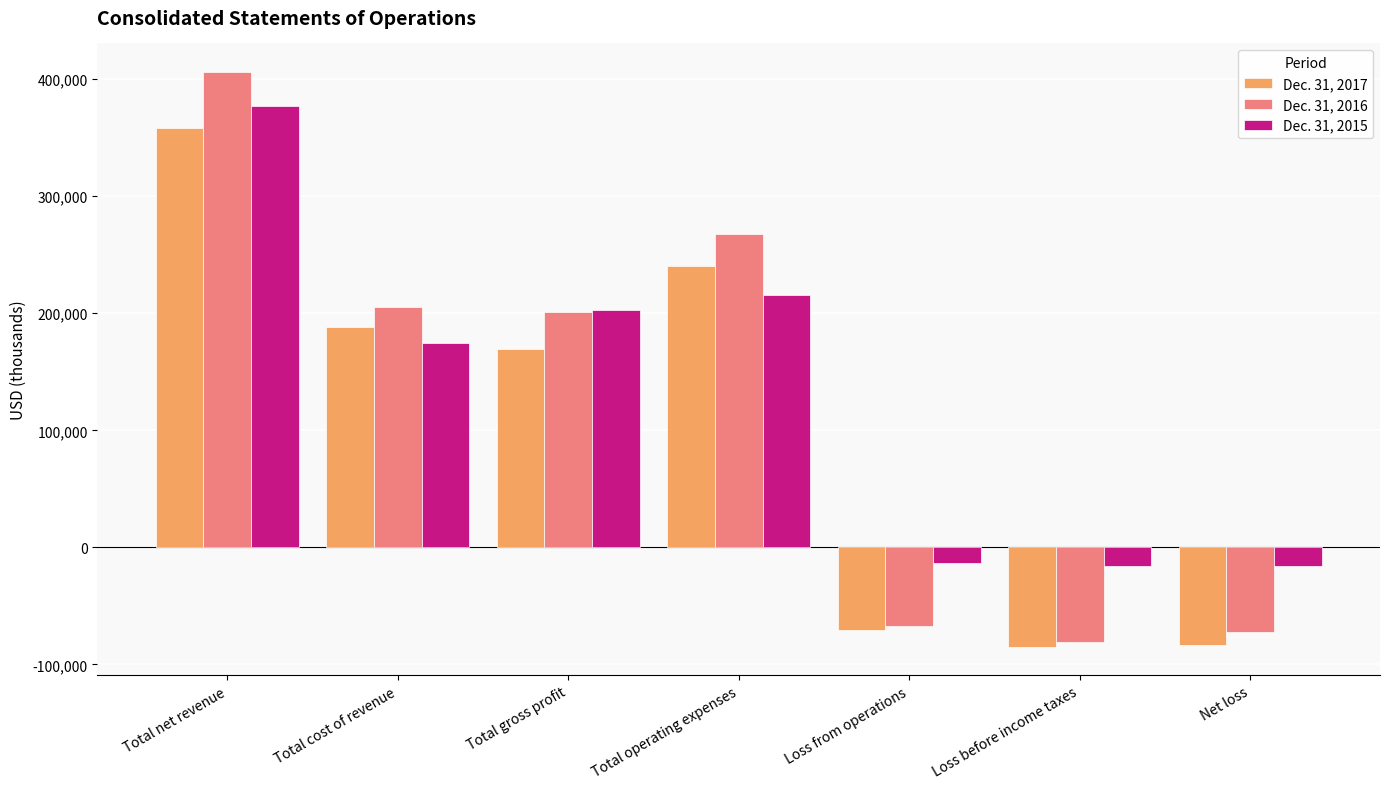

How many data points does each series have?

7